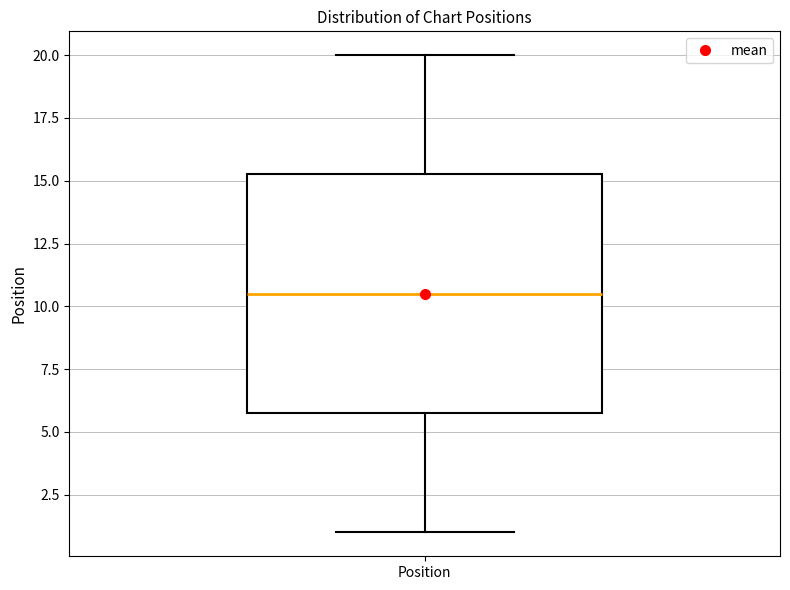

Read this box plot against the y-axis: the position of the median line, the range covered by the box, and the ends of both whiskers. The values are not printed on the chart, so give them approximately, as read against the axis.

median 10.5, box 6.0 to 15.5, whiskers 1.0 to 20.0